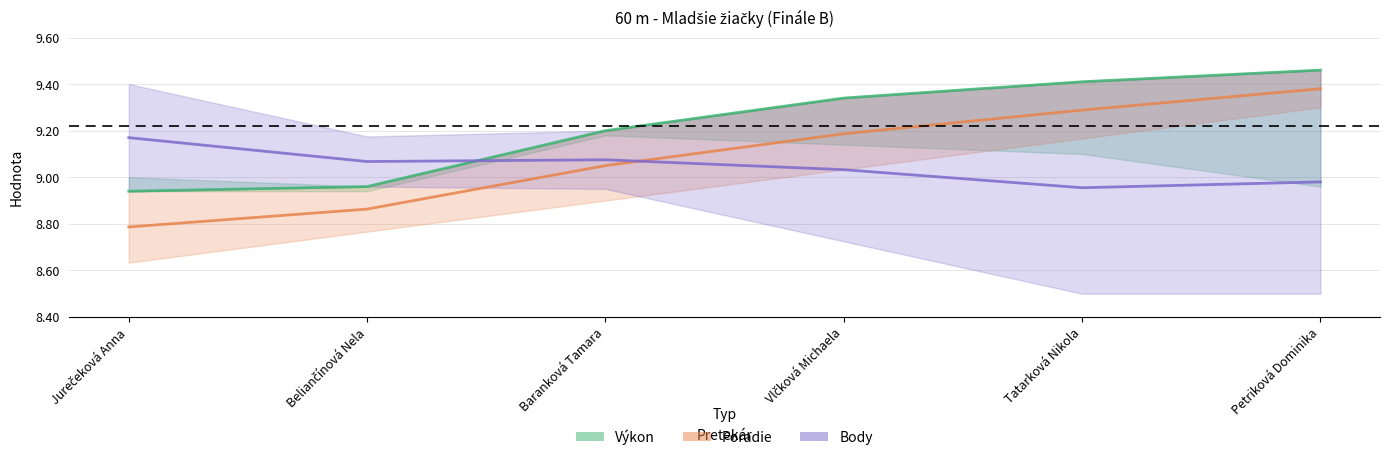

List the series in order of their peak value, highest first.

Výkon, Poradie, Body